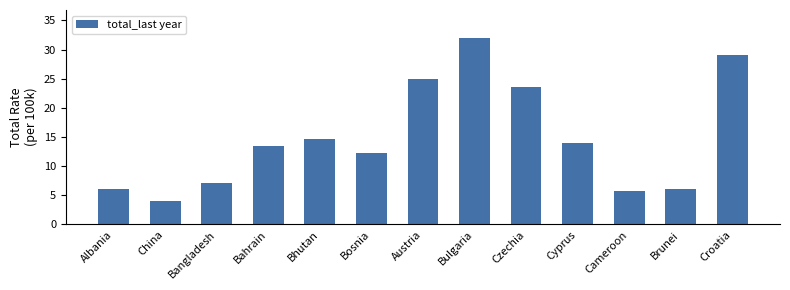

What is the change in value from Austria to Croatia?

+4.0